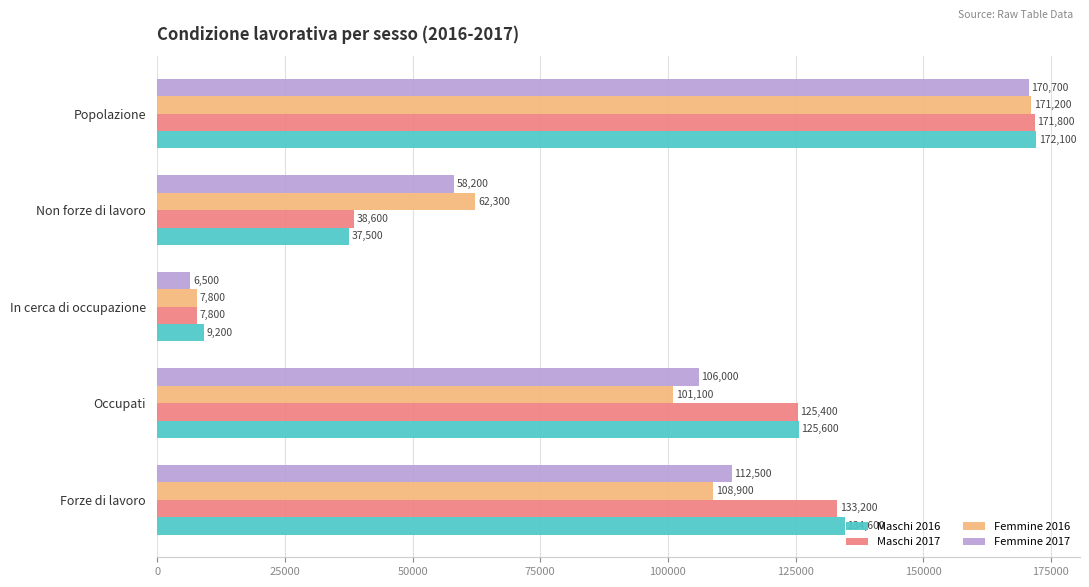

What is the sum of all Femmine 2016 values?

451300